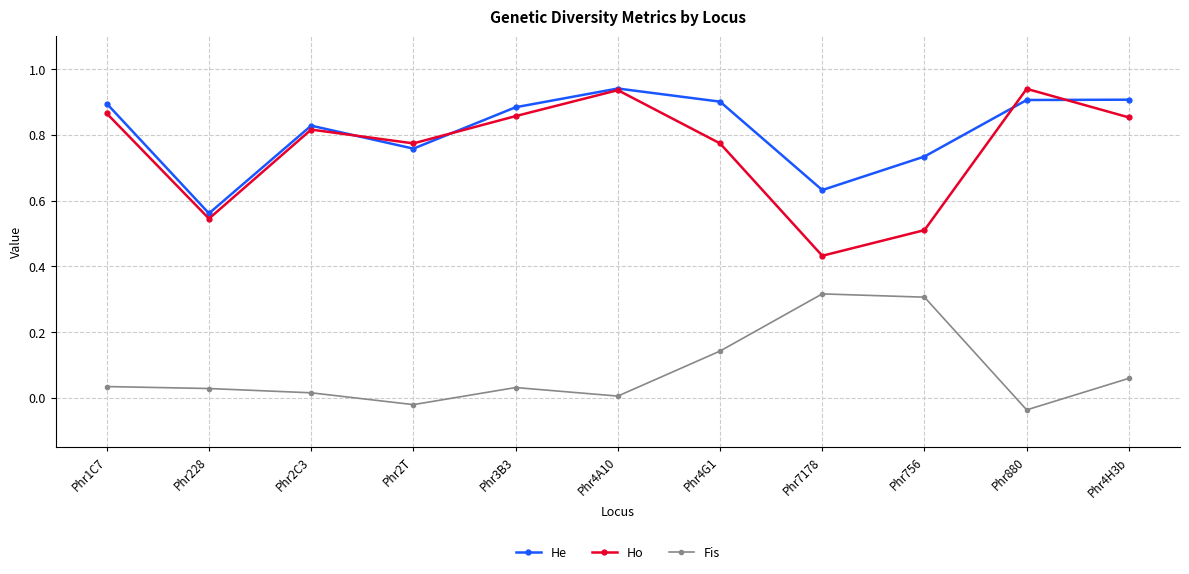

What is the label of the 2nd point from the right?

Phr880